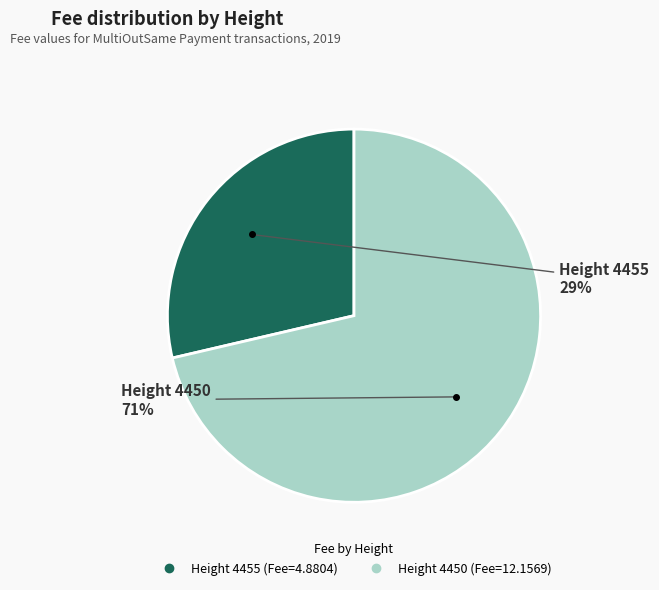

To the nearest percent, what is the average slice percentage?

50%